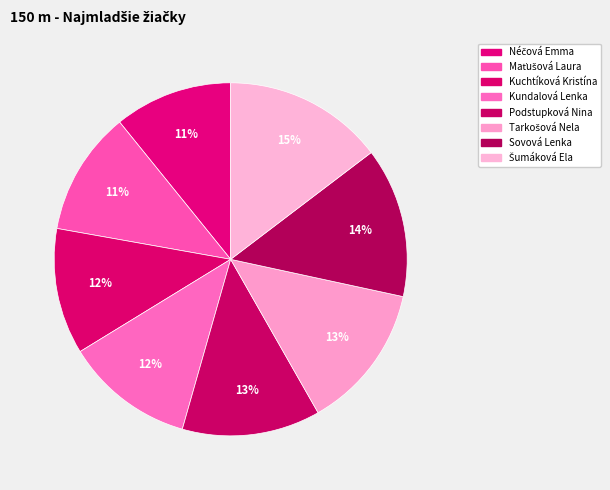

Does Sovová Lenka account for over 50% of the chart?

No